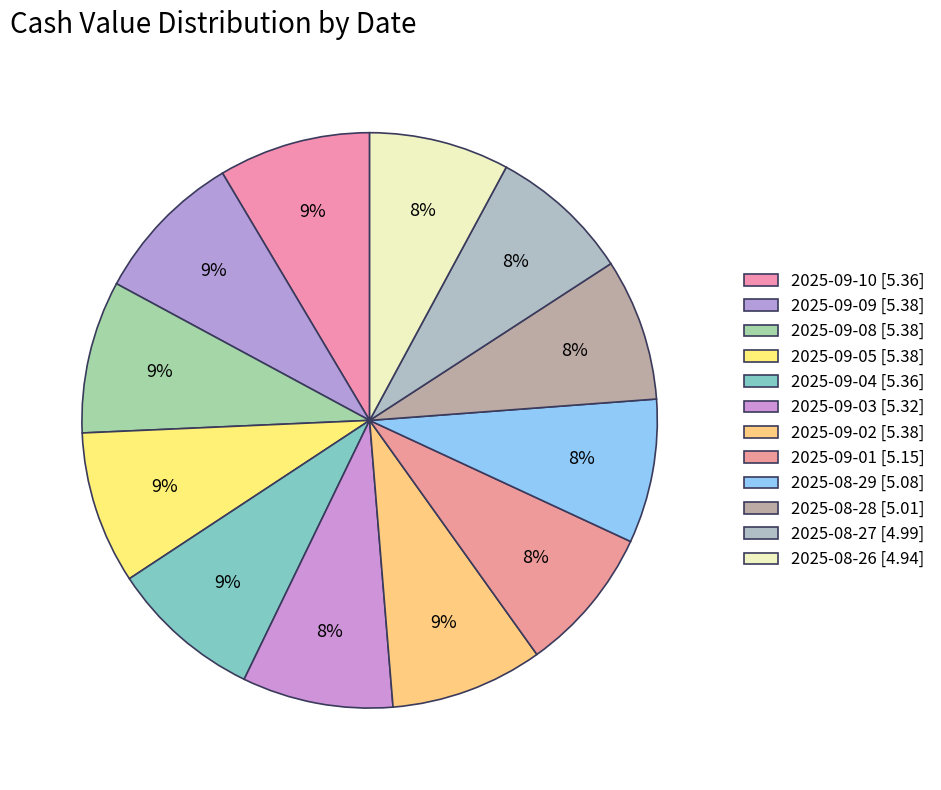

How many slices are in this pie chart?

12